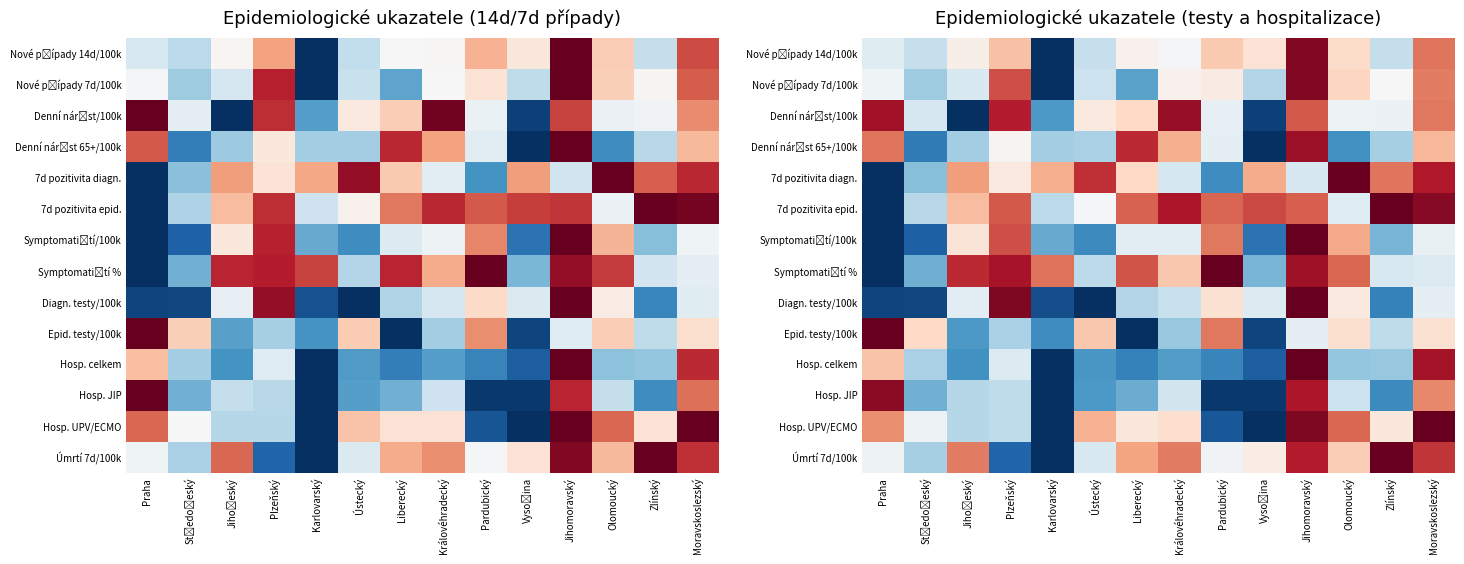

At which category is the sum across all series the highest?

Jihomoravský